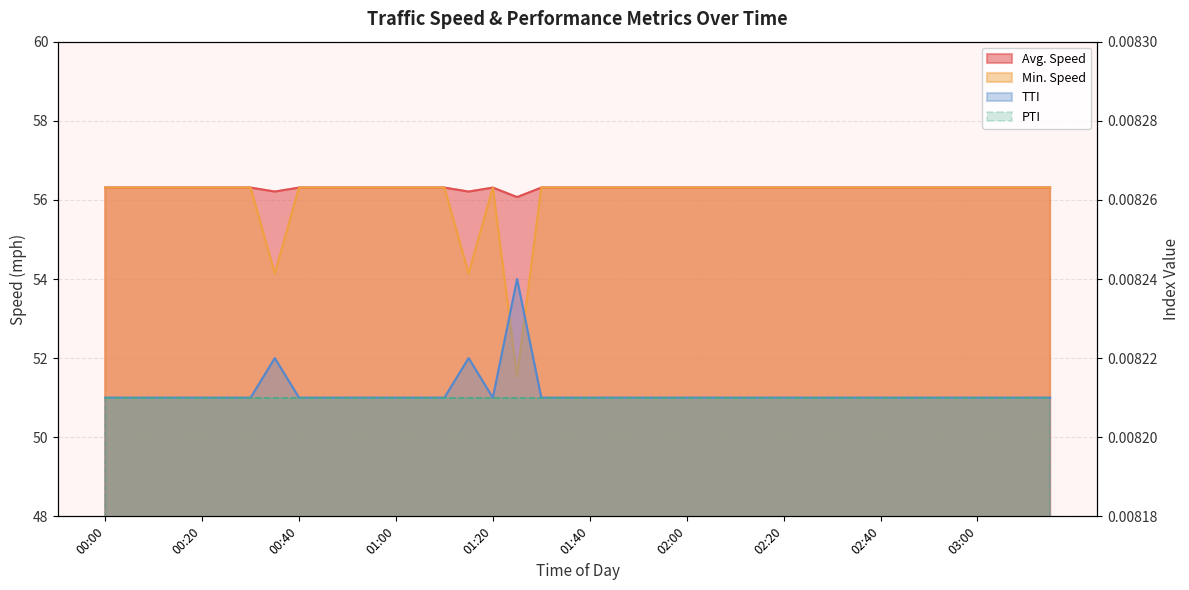

What is the label of the 36th point from the left?

02:55